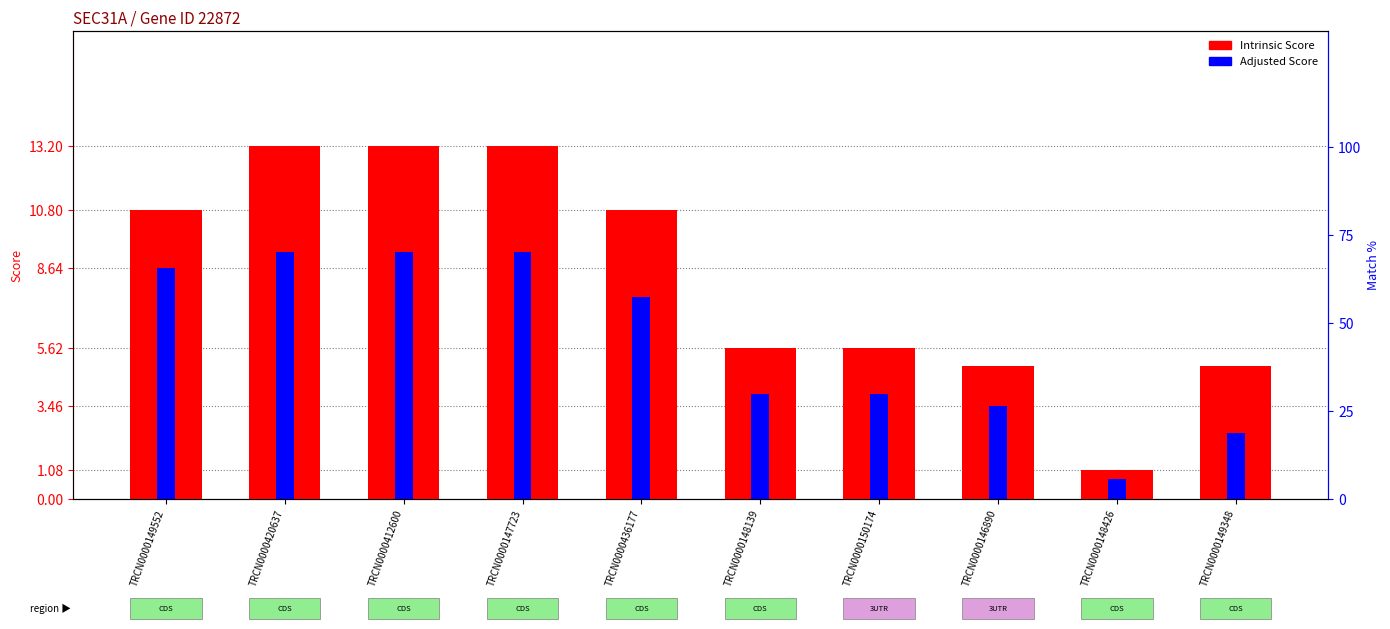

Are the bars horizontal?

No